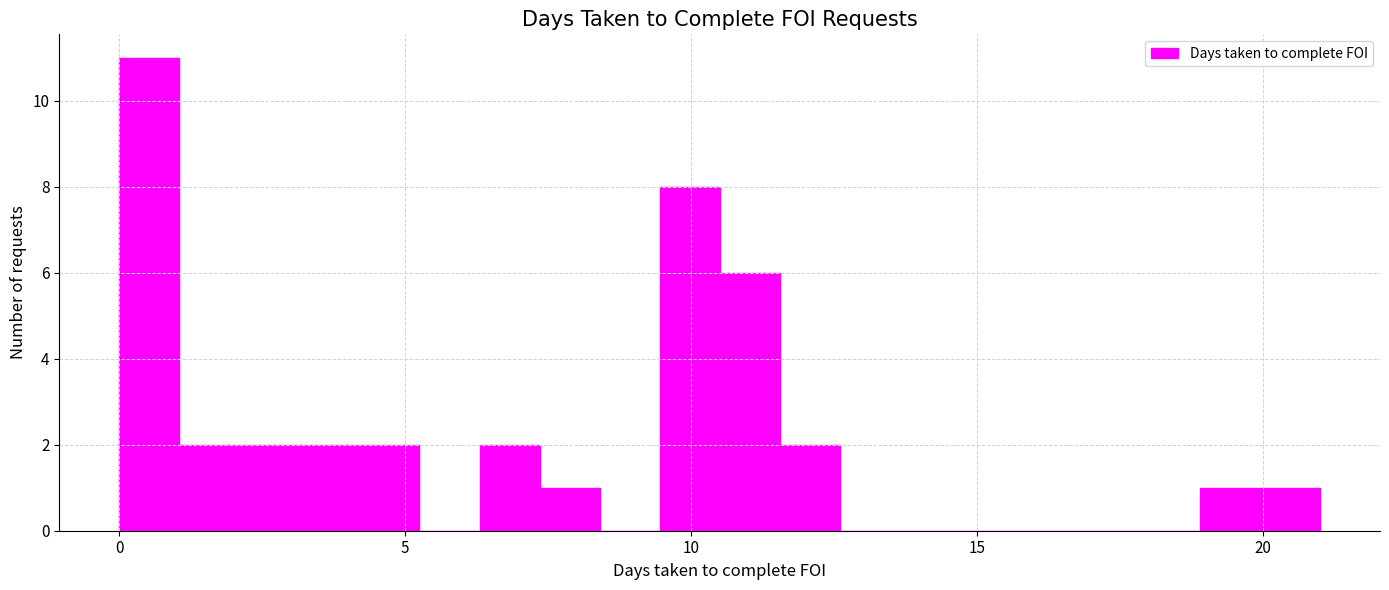

Read against the x-axis, roughly where is the centre of the tallest bar?

0.5